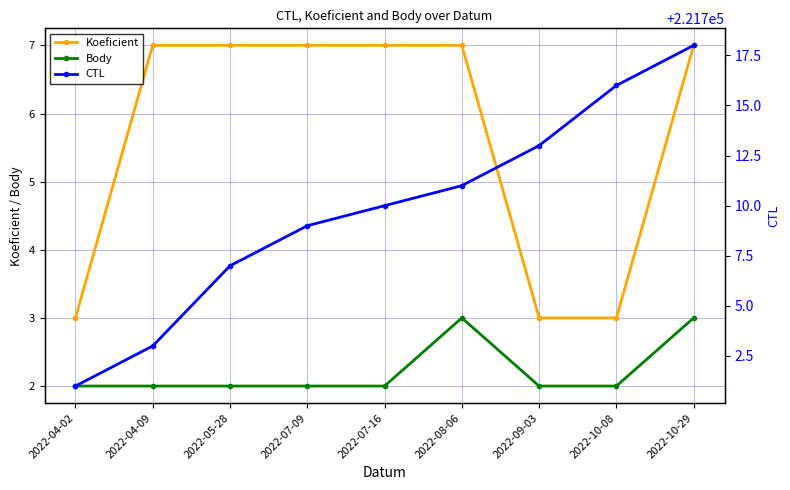

Which series changed the most between 2022-04-09 and 2022-09-03?

CTL